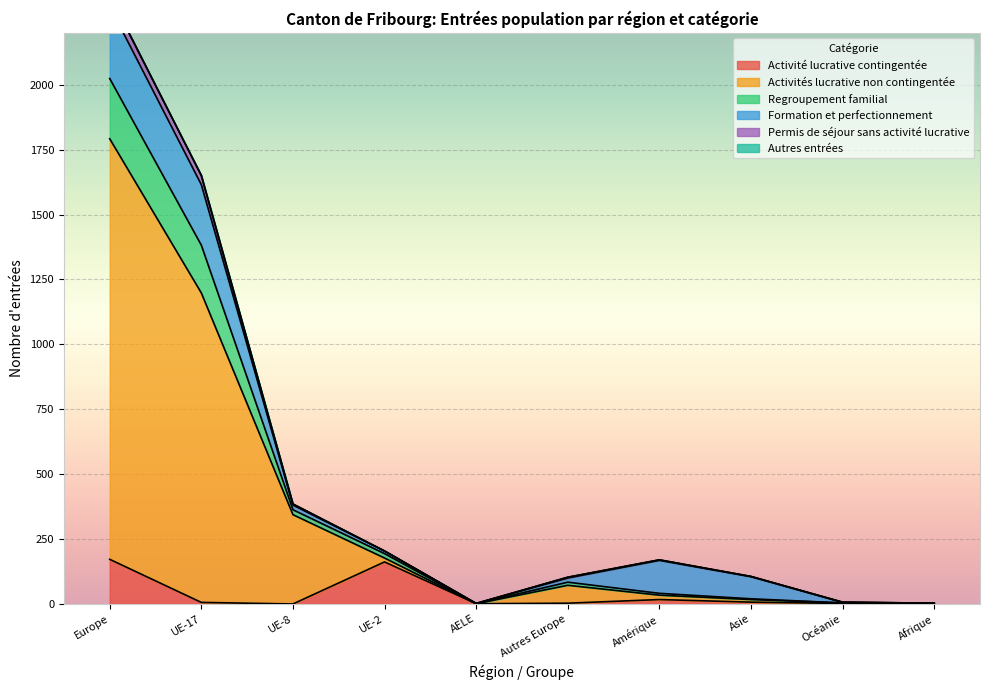

Is it true that Activité lucrative contingentée equals 2 at Autres Europe?

False